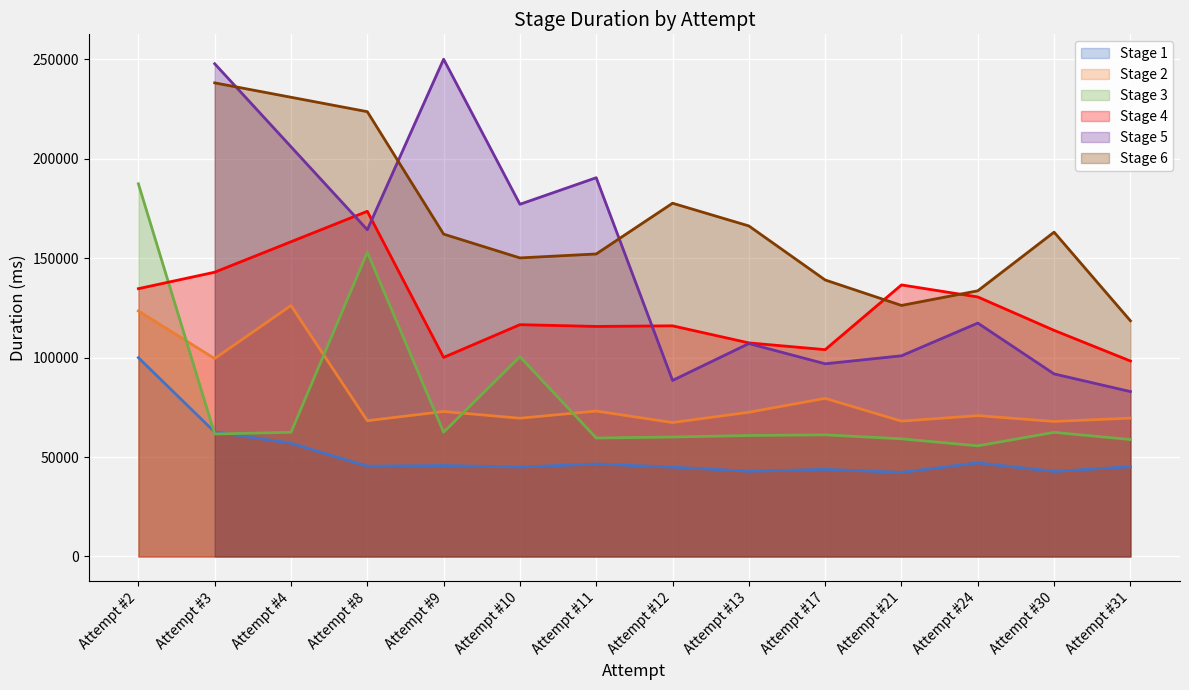

Is it true that Stage 1 equals 44040 at Attempt #30?

True